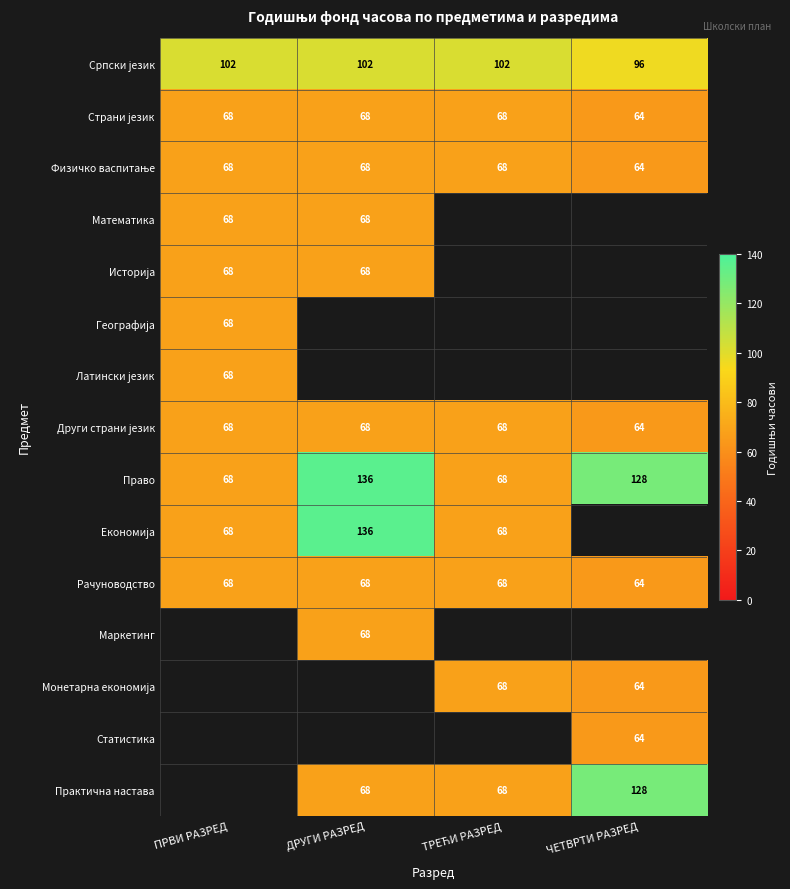

True or false: Рачуноводство has a value of 68 at ДРУГИ РАЗРЕД.

True